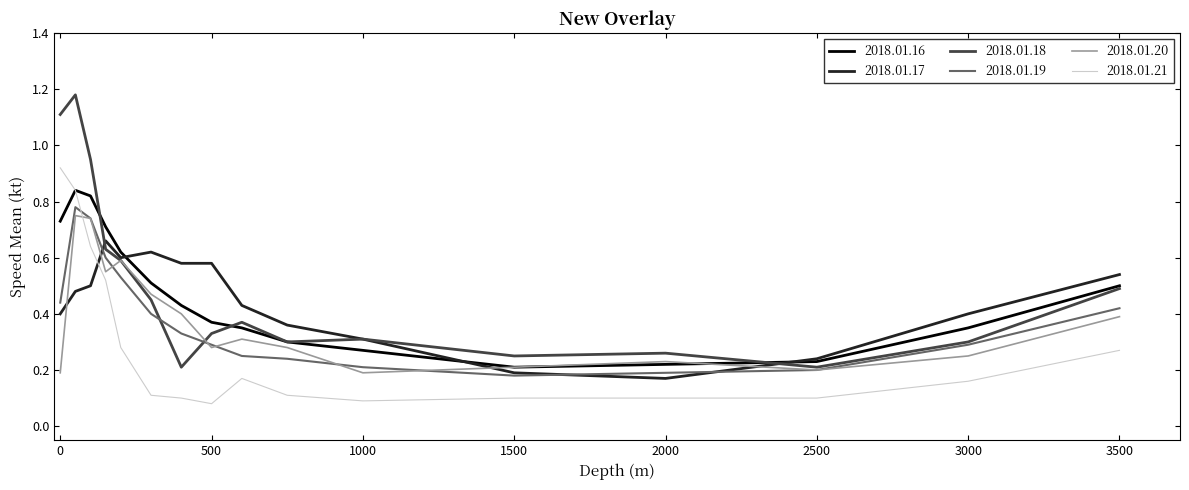

Which series has the largest range (max minus min)?

2018.01.18